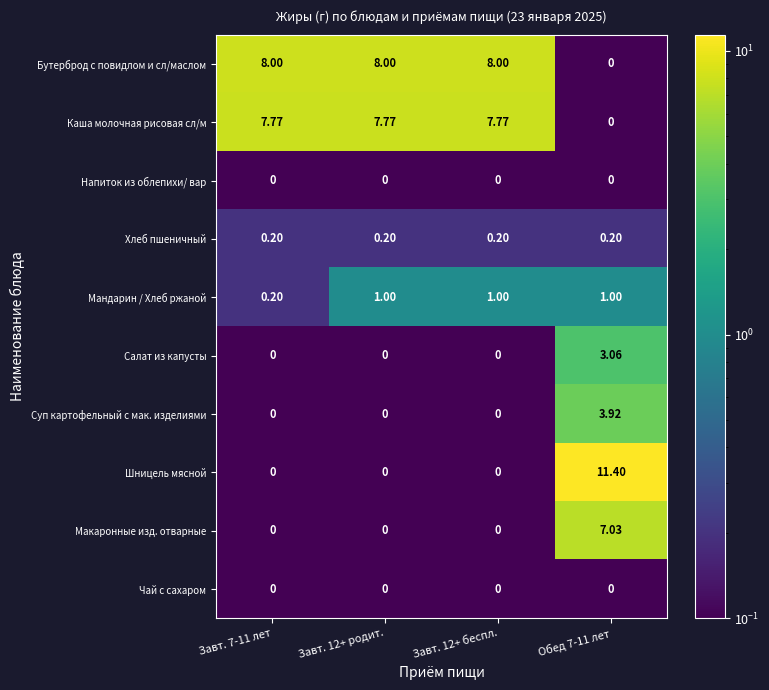

Which series has the widest spread of values?

Шницель мясной